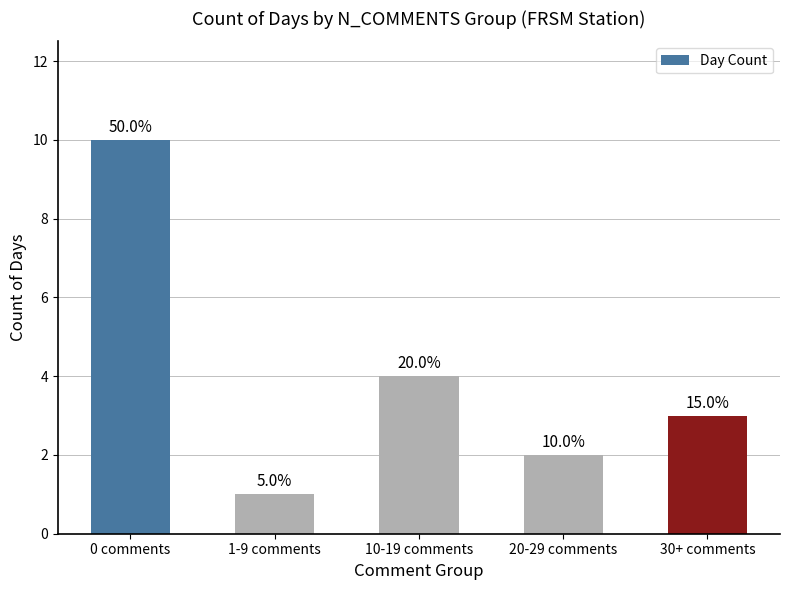

Does the chart contain any negative values?

No